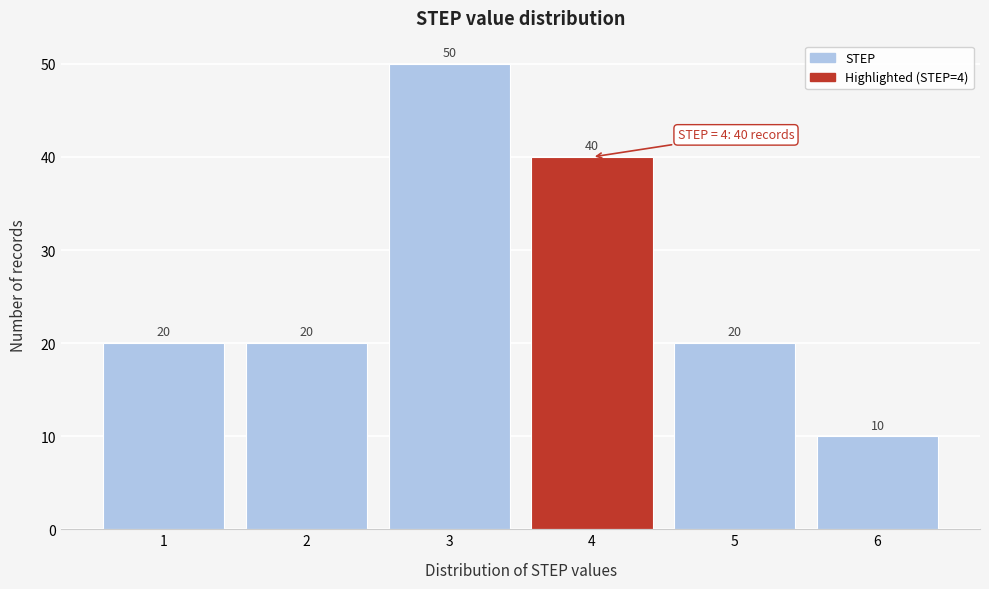

Reading left to right, what are all the values shown in this chart?

1=20	2=20	3=50	4=40	5=20	6=10